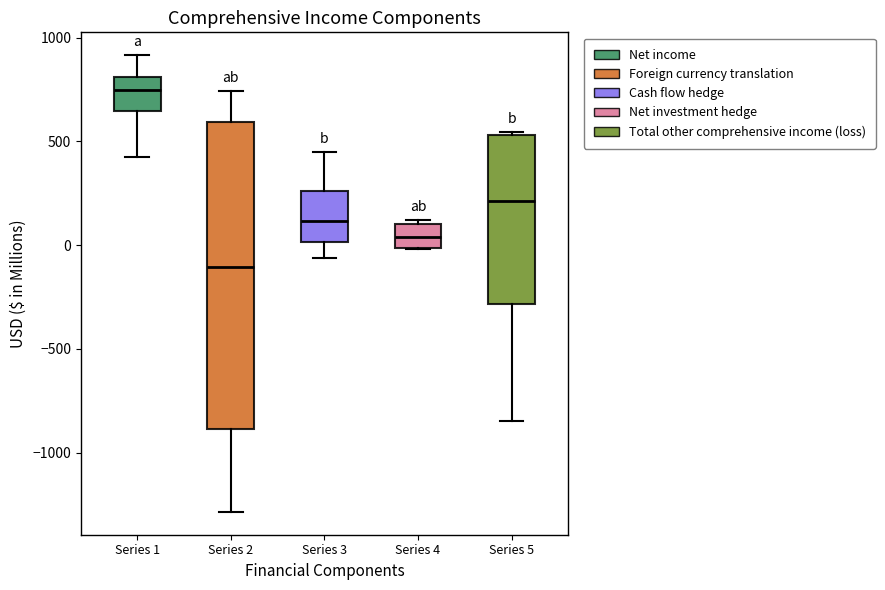

Reading left to right, read every box against the y-axis: the position of its median line, the range the box covers, and the ends of its whiskers. The values are not printed on the chart, so give them approximately, as read against the axis.

Series 1: median 750, box 650 to 800, whiskers 450 to 900
Series 2: median -100, box -900 to 600, whiskers -1300 to 750
Series 3: median 100, box 0 to 250, whiskers -50 to 450
Series 4: median 50, box 0 to 100, whiskers 0 to 100 (just above the box's upper edge)
Series 5: median 200, box -300 to 550, whiskers -850 to 550